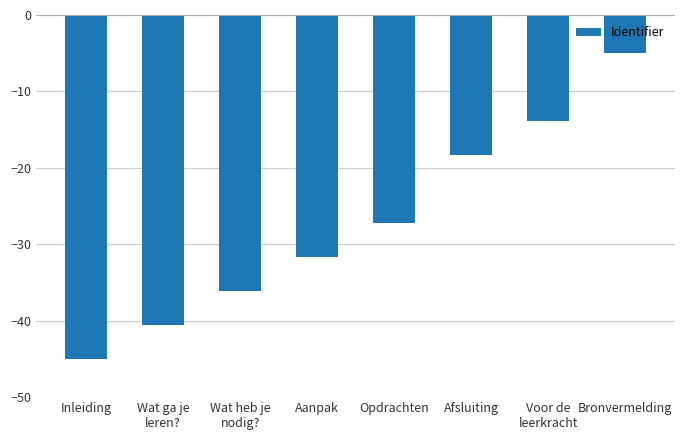

The value at Wat heb je
nodig? is -17.2. True or false?

False